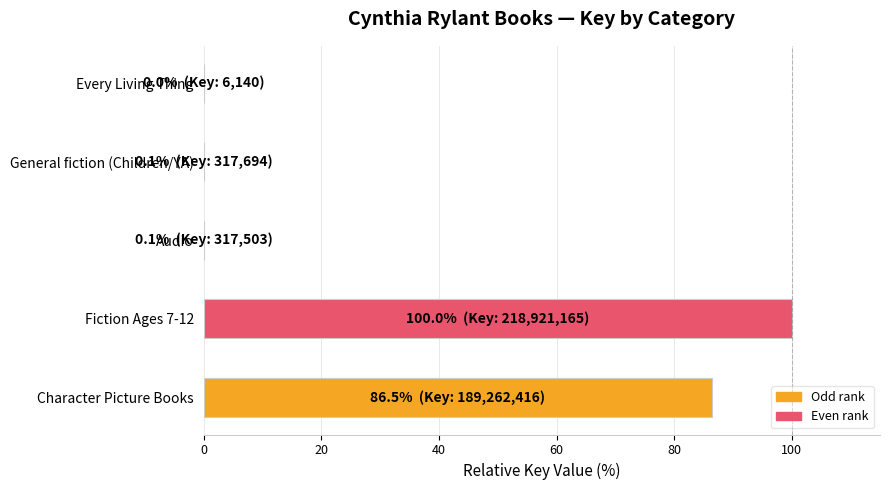

Are the bars horizontal?

Yes